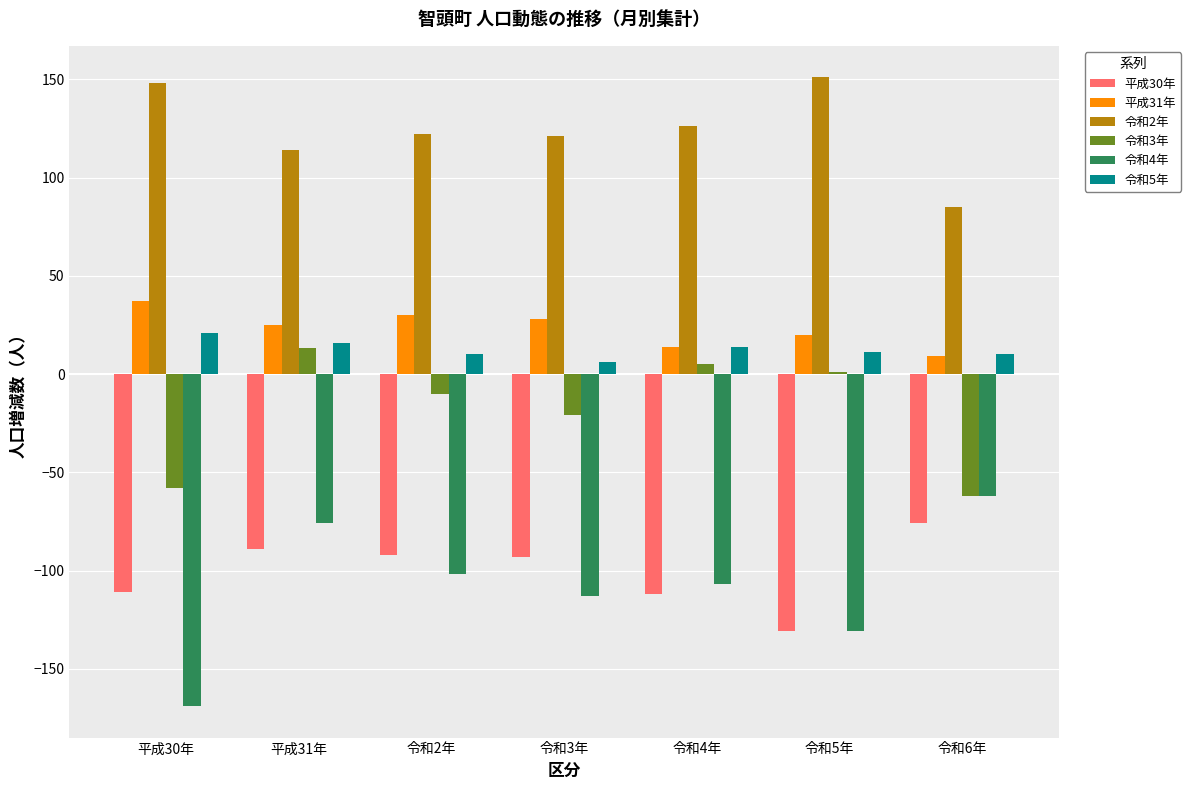

What is the highest value of the 平成30年 series?

-76